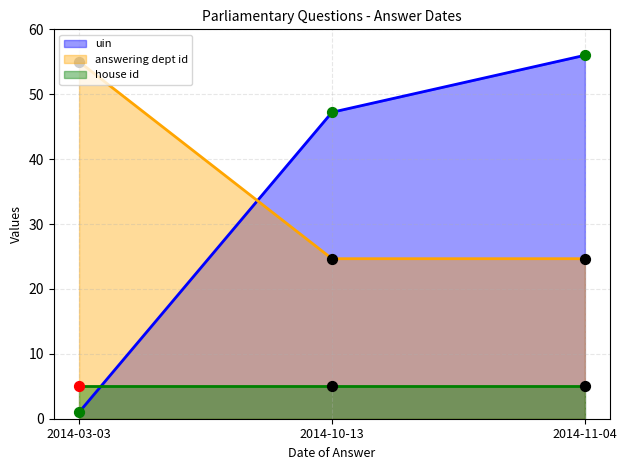

Which category has the highest value in the answering dept id series?

2014-03-03